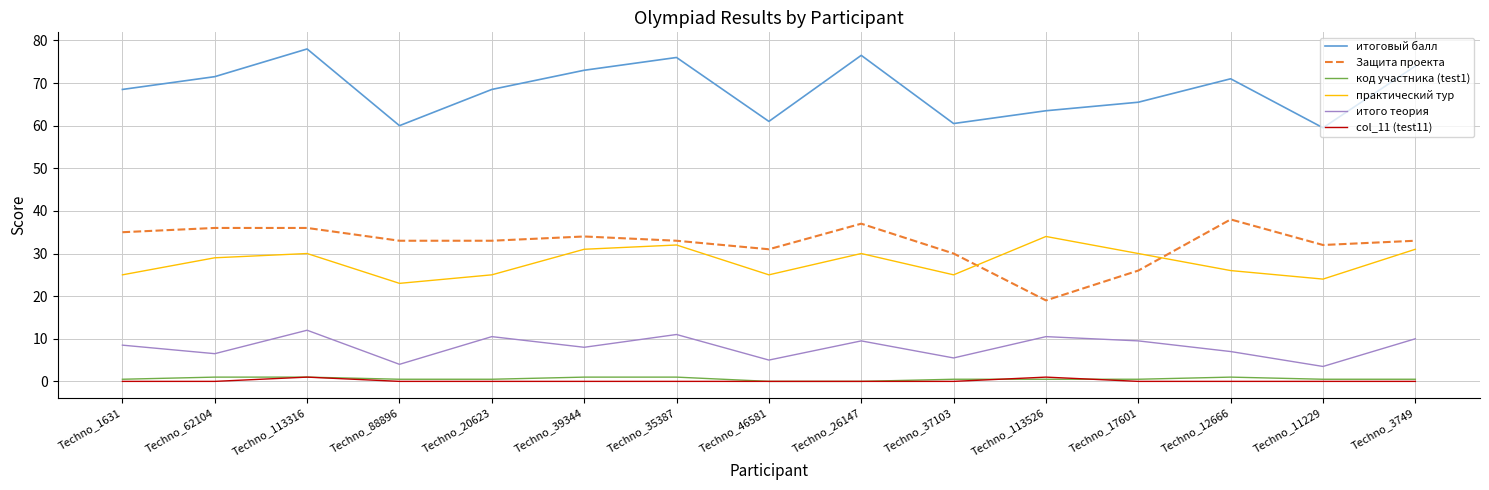

The итого теория series shows 9.8 at Techno_37103. True or false?

False